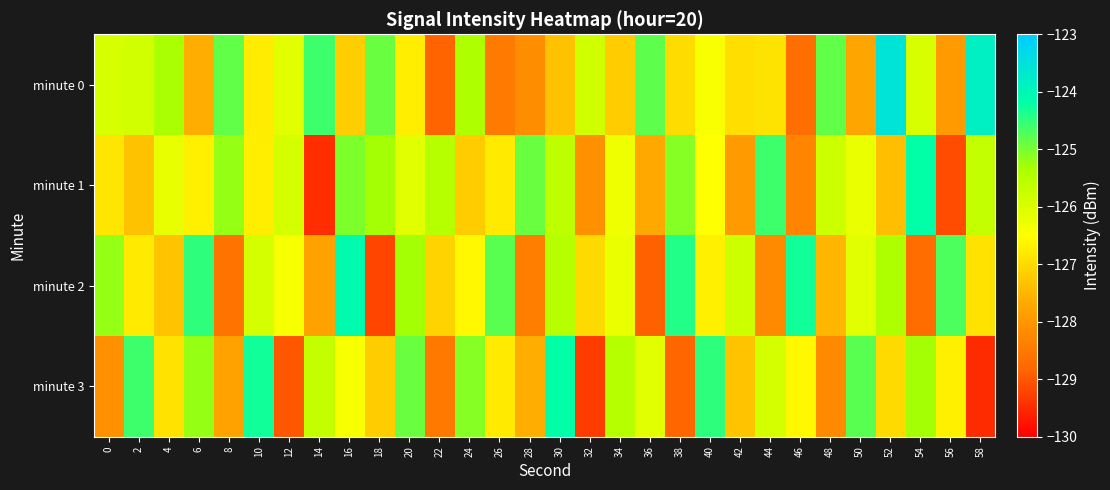

Reading right to left, list all the values displayed in this chart.

minute 0: 58=-123.8	56=-127.9	54=-126.0	52=-123.6	50=-127.8	48=-124.8	46=-128.7	44=-126.9	42=-126.9	40=-126.4	38=-127.0	36=-124.8	34=-127.2	32=-125.9	30=-127.3	28=-128.1	26=-128.5	24=-125.4	22=-128.8	20=-126.7	18=-124.9	16=-127.2	14=-124.6	12=-126.1	10=-126.8	8=-124.8	6=-127.6	4=-125.3	2=-125.9	0=-125.9
minute 1: 58=-125.7	56=-129.1	54=-124.2	52=-127.4	50=-126.2	48=-125.8	46=-128.3	44=-124.6	42=-127.9	40=-126.5	38=-125.1	36=-127.7	34=-126.3	32=-128.1	30=-125.6	28=-124.9	26=-126.8	24=-127.2	22=-125.5	20=-126.1	18=-125.3	16=-125.0	14=-129.5	12=-125.9	10=-126.7	8=-125.2	6=-126.7	4=-126.2	2=-127.3	0=-126.8
minute 2: 58=-126.9	56=-124.7	54=-128.7	52=-125.4	50=-126.1	48=-127.5	46=-124.3	44=-128.2	42=-125.8	40=-126.7	38=-124.4	36=-128.9	34=-126.2	32=-127.0	30=-125.5	28=-128.4	26=-124.8	24=-126.6	22=-127.1	20=-125.3	18=-129.2	16=-124.1	14=-127.8	12=-126.4	10=-125.9	8=-128.6	6=-124.5	4=-127.3	2=-126.8	0=-125.2
minute 3: 58=-129.5	56=-126.7	54=-125.3	52=-127.0	50=-124.8	48=-128.2	46=-126.6	44=-125.9	42=-127.3	40=-124.5	38=-128.8	36=-126.1	34=-125.5	32=-129.3	30=-124.2	28=-127.6	26=-126.8	24=-125.1	22=-128.5	20=-124.9	18=-127.2	16=-126.4	14=-125.7	12=-129.0	10=-124.3	8=-127.8	6=-125.2	4=-126.9	2=-124.6	0=-128.1